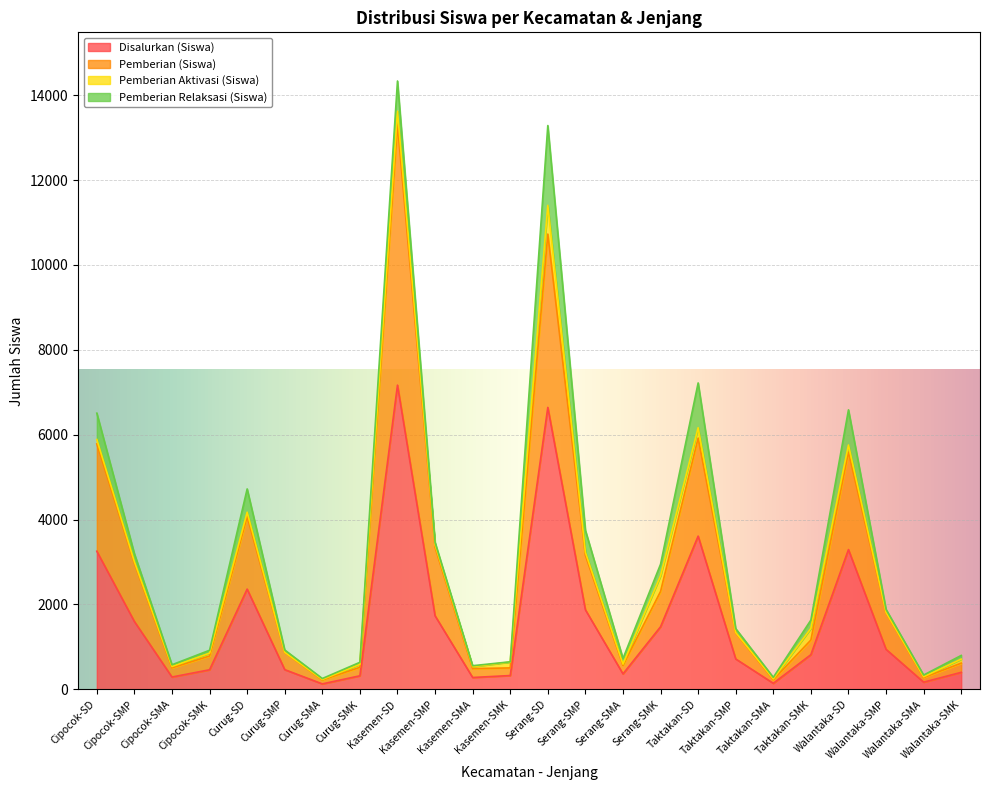

Which series has the widest spread of values?

Pemberian (Siswa)